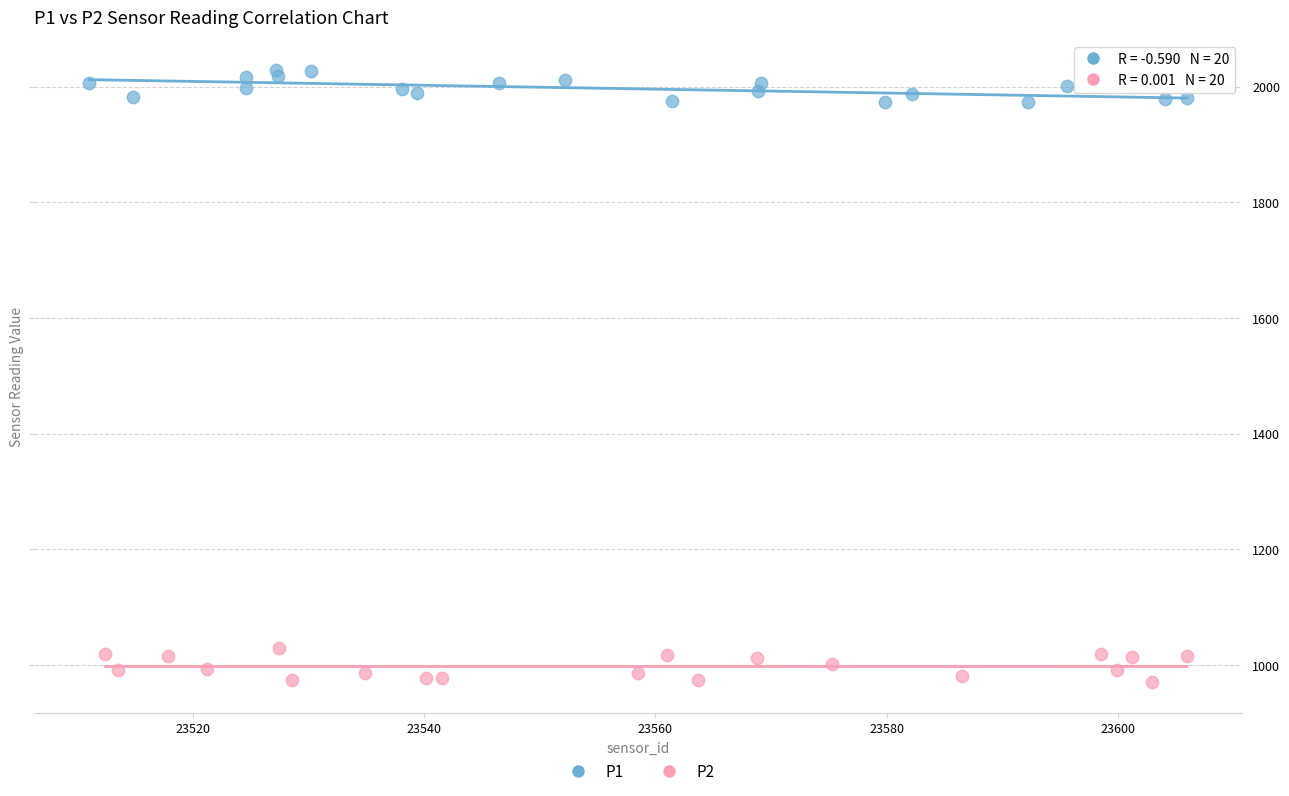

Which series contains the lowest Y value?

P2